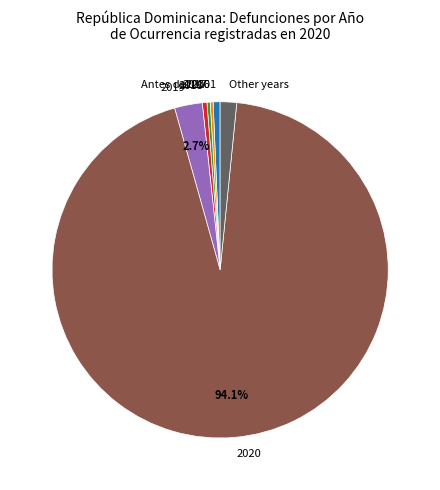

What is the largest slice in the pie chart?

2020